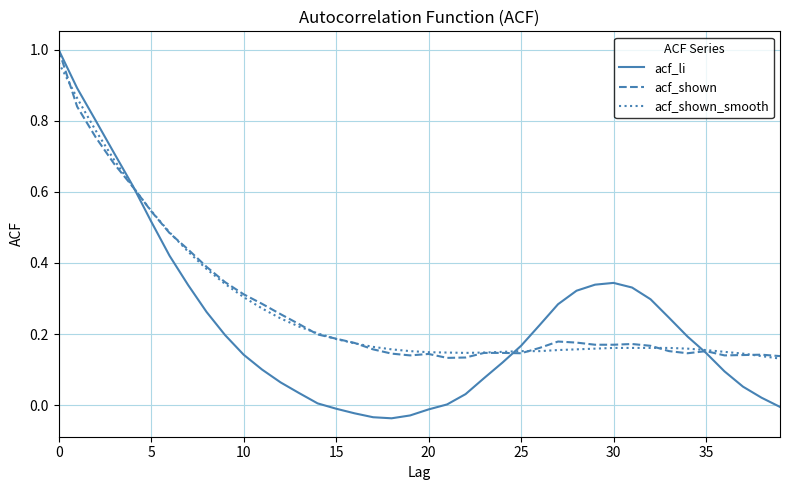

Which series has the widest spread of values?

acf_li